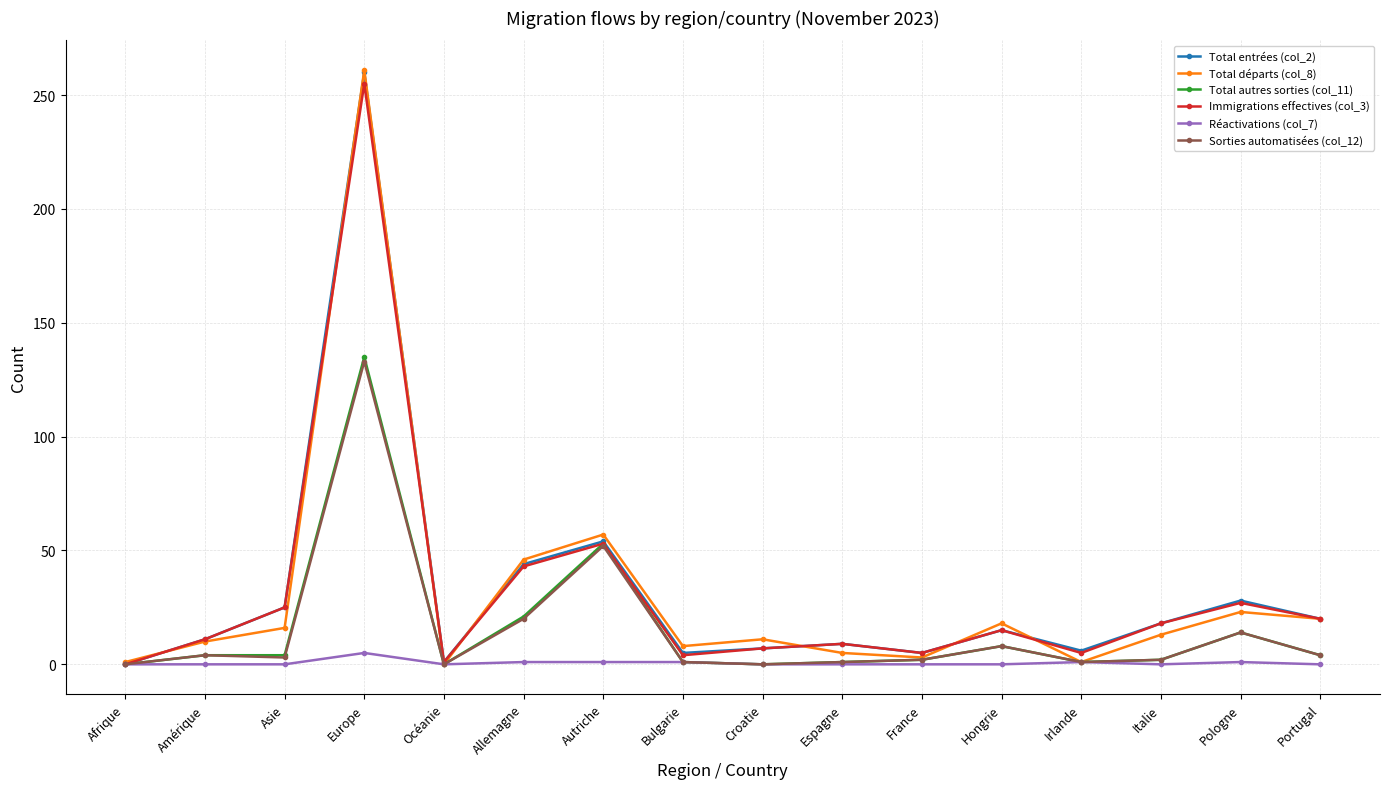

Where is the first local minimum for Total départs (col_8)?

Océanie